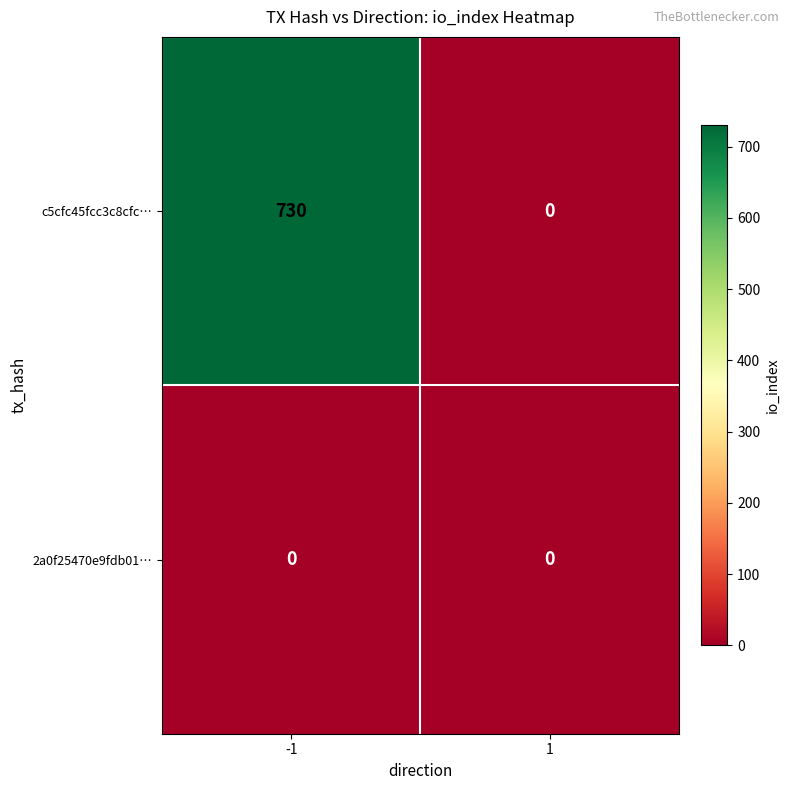

What is the difference between the highest and lowest values at -1?

730